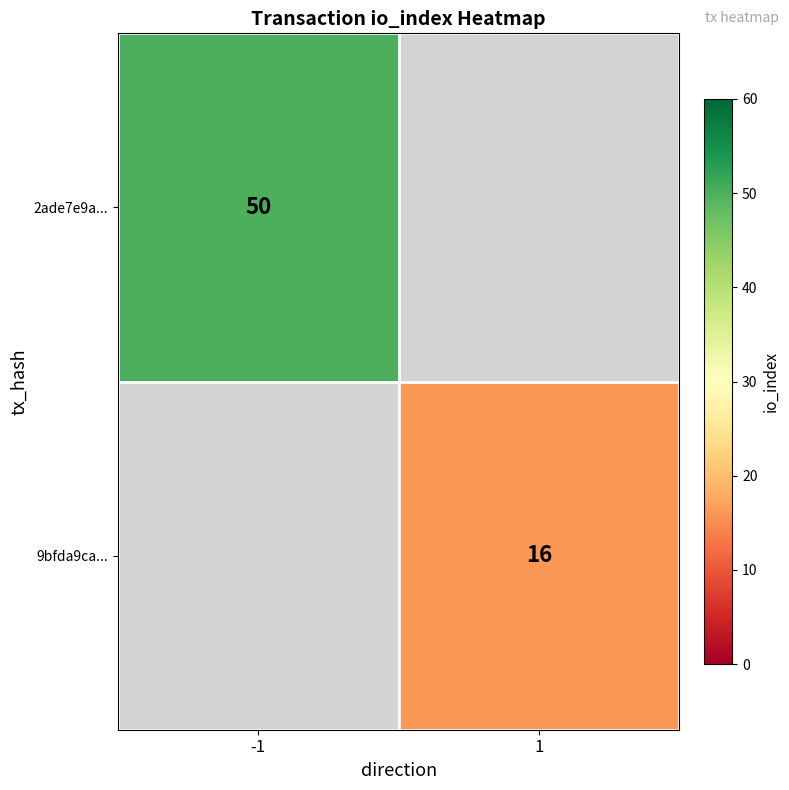

The 9bfda9ca... series shows 25 at 1. True or false?

False